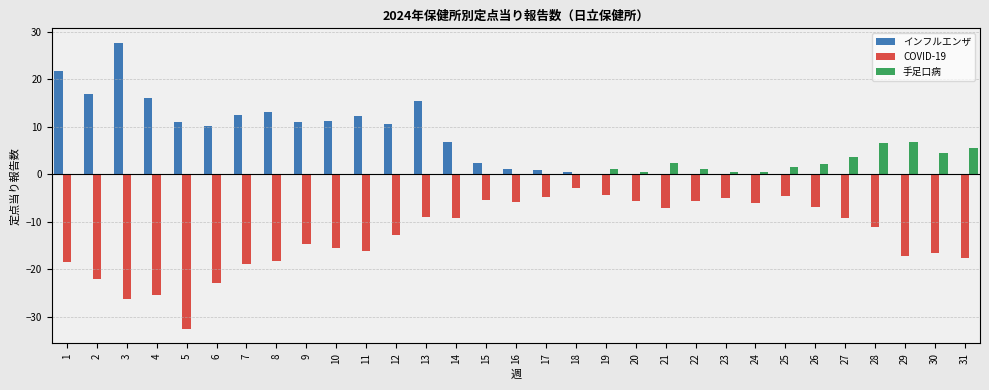

Is the value of COVID-19 at 18 greater than the value of 手足口病 at 30?

No